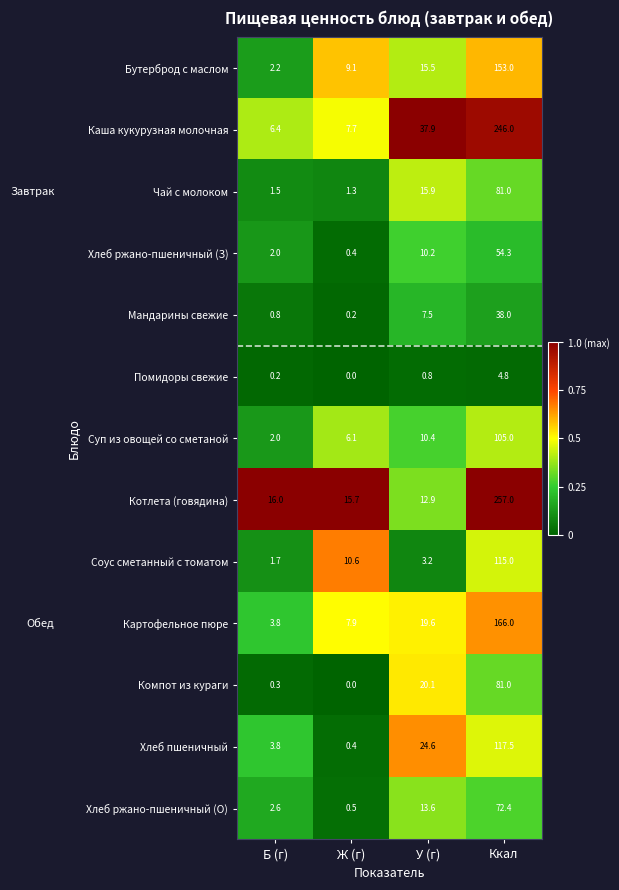

What is the maximum value shown in the chart?

257.0